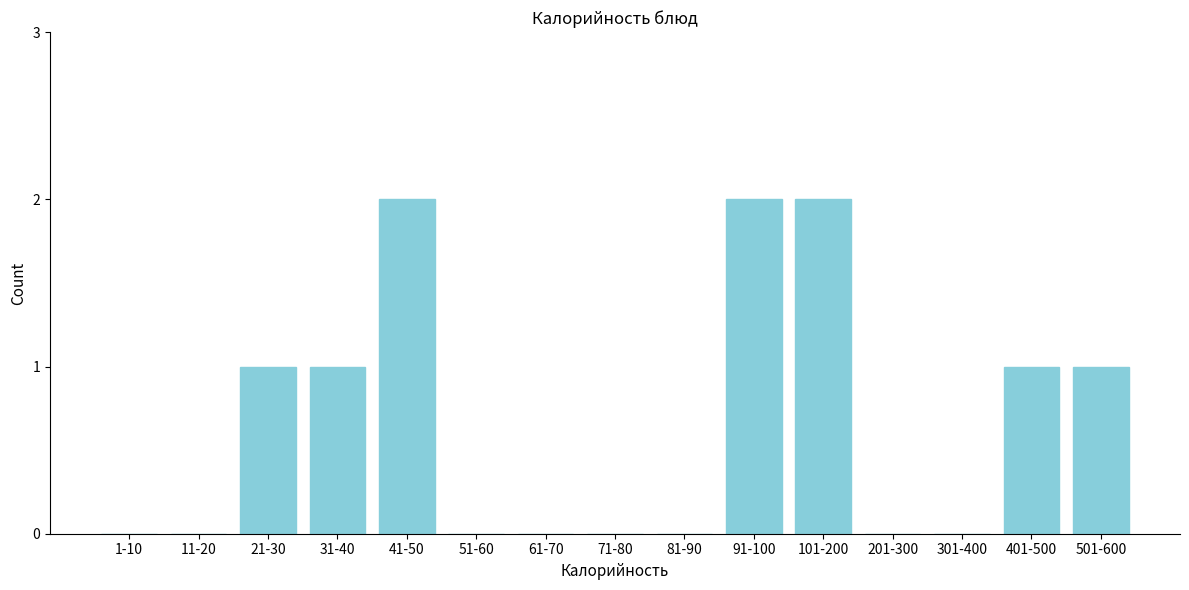

Reading right to left, transcribe all the data shown in this chart.

501-600=1	401-500=1	301-400=0	201-300=0	101-200=2	91-100=2	81-90=0	71-80=0	61-70=0	51-60=0	41-50=2	31-40=1	21-30=1	11-20=0	1-10=0